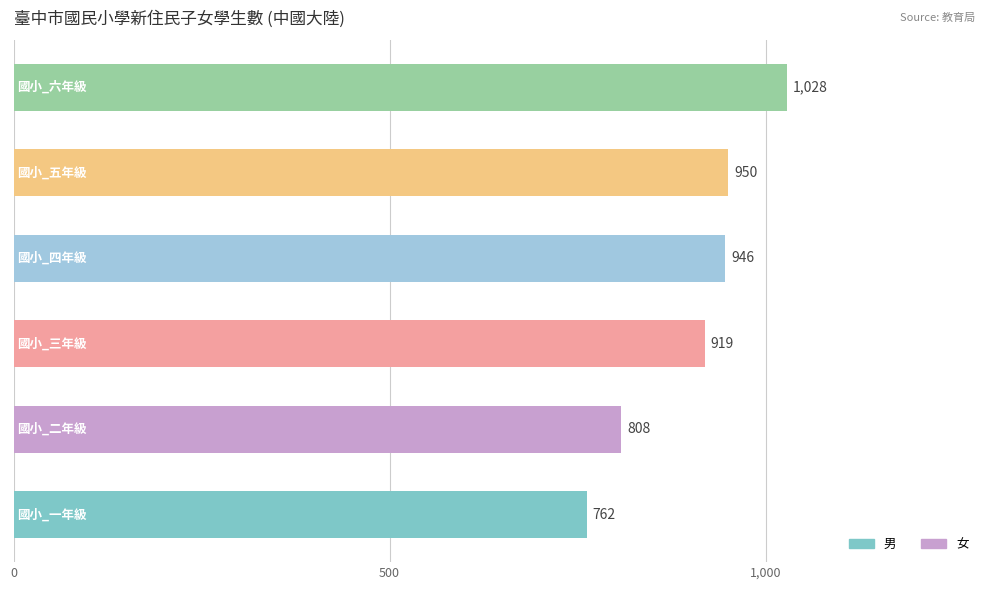

What is the sum of all values?

5413